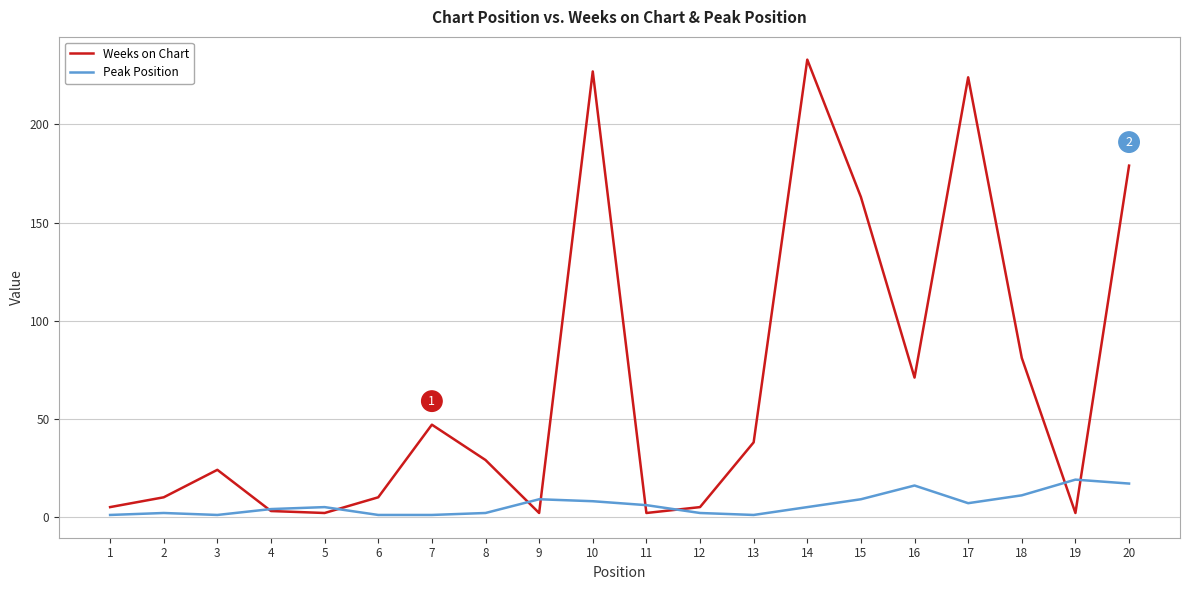

True or false: Weeks on Chart has a value of 16 at 13.

False